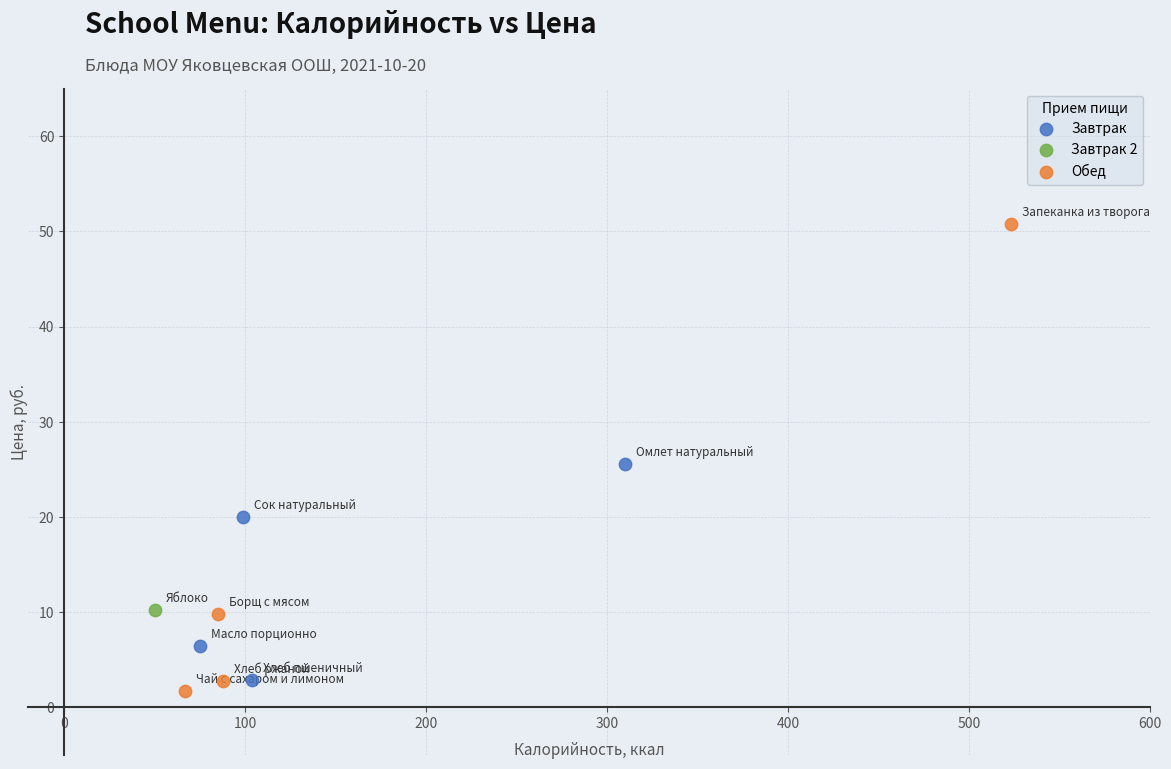

What are all the series names shown in the legend?

Завтрак, Завтрак 2, Обед